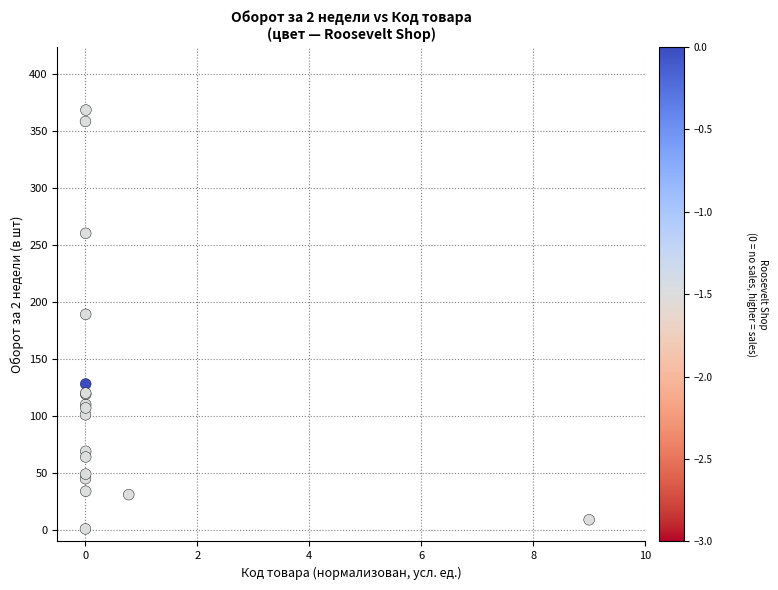

What Y value in the scatter plot is closest to 184?

189